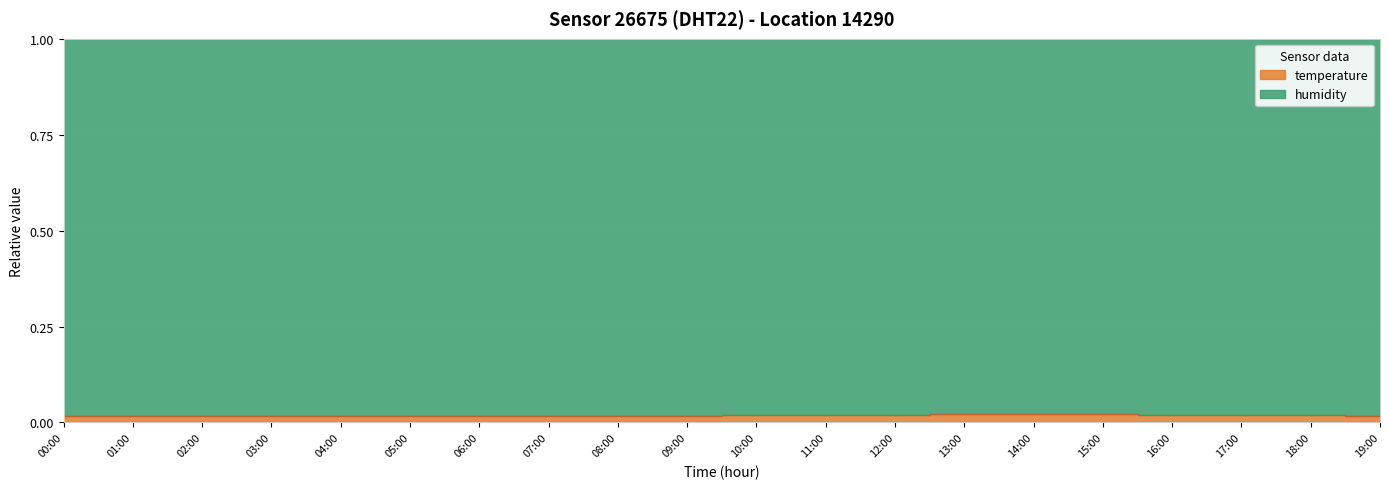

The chart shows a value of 0.0 at 05:00. True or false?

False